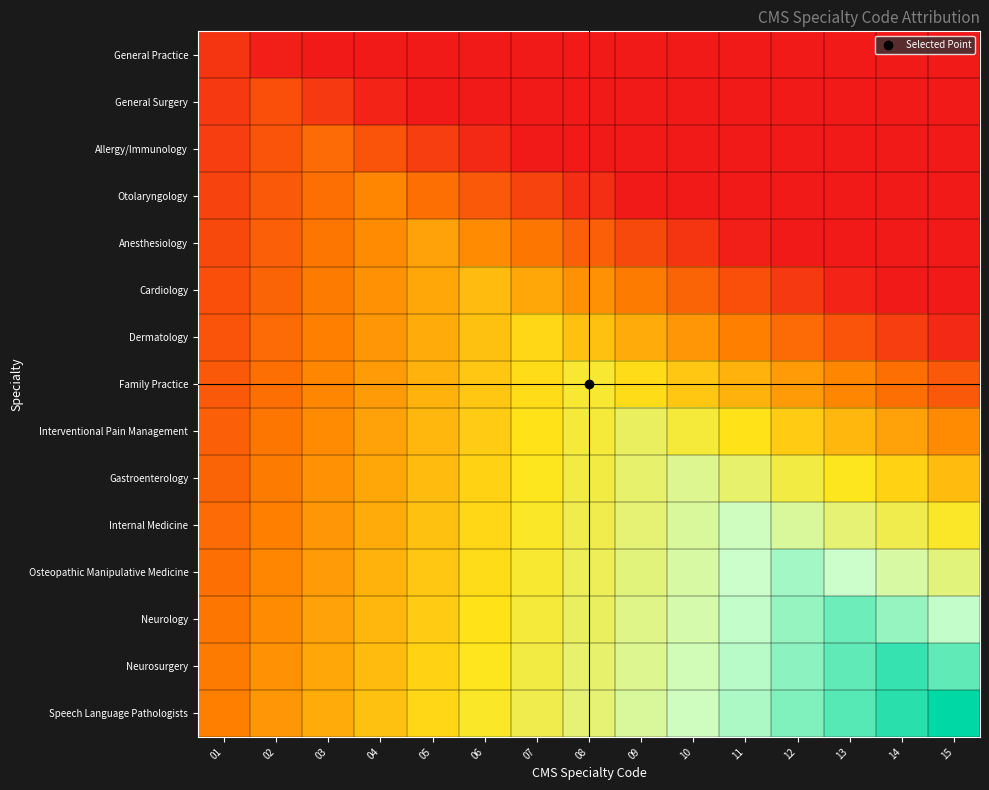

Reading left to right, list all the values displayed in this chart.

General Practice: 01=0.1	02=0.0	03=0.0	04=0.0	05=0.0	06=0.0	07=0.0	08=0.0	09=0.0	10=0.0	11=0.0	12=0.0	13=0.0	14=0.0	15=0.0
General Surgery: 01=0.1	02=0.1	03=0.1	04=0.0	05=0.0	06=0.0	07=0.0	08=0.0	09=0.0	10=0.0	11=0.0	12=0.0	13=0.0	14=0.0	15=0.0
Allergy/Immunology: 01=0.1	02=0.1	03=0.2	04=0.1	05=0.1	06=0.0	07=0.0	08=0.0	09=0.0	10=0.0	11=0.0	12=0.0	13=0.0	14=0.0	15=0.0
Otolaryngology: 01=0.1	02=0.2	03=0.2	04=0.3	05=0.2	06=0.2	07=0.1	08=0.1	09=0.0	10=0.0	11=0.0	12=0.0	13=0.0	14=0.0	15=0.0
Anesthesiology: 01=0.1	02=0.2	03=0.2	04=0.3	05=0.3	06=0.3	07=0.2	08=0.2	09=0.1	10=0.1	11=0.0	12=0.0	13=0.0	14=0.0	15=0.0
Cardiology: 01=0.1	02=0.2	03=0.2	04=0.3	05=0.3	06=0.4	07=0.3	08=0.3	09=0.2	10=0.2	11=0.1	12=0.1	13=0.0	14=0.0	15=0.0
Dermatology: 01=0.1	02=0.2	03=0.3	04=0.3	05=0.4	06=0.4	07=0.5	08=0.4	09=0.4	10=0.3	11=0.3	12=0.2	13=0.1	14=0.1	15=0.0
Family Practice: 01=0.2	02=0.2	03=0.3	04=0.3	05=0.4	06=0.4	07=0.5	08=0.5	09=0.5	10=0.4	11=0.4	12=0.3	13=0.3	14=0.2	15=0.2
Interventional Pain Management: 01=0.2	02=0.2	03=0.3	04=0.3	05=0.4	06=0.4	07=0.5	08=0.5	09=0.6	10=0.5	11=0.5	12=0.4	13=0.4	14=0.3	15=0.3
Gastroenterology: 01=0.2	02=0.2	03=0.3	04=0.3	05=0.4	06=0.5	07=0.5	08=0.6	09=0.6	10=0.7	11=0.6	12=0.6	13=0.5	14=0.5	15=0.4
Internal Medicine: 01=0.2	02=0.3	03=0.3	04=0.4	05=0.4	06=0.5	07=0.5	08=0.6	09=0.6	10=0.7	11=0.7	12=0.7	13=0.6	14=0.6	15=0.5
Osteopathic Manipulative Medicine: 01=0.2	02=0.3	03=0.3	04=0.4	05=0.4	06=0.5	07=0.5	08=0.6	09=0.6	10=0.7	11=0.7	12=0.8	13=0.7	14=0.7	15=0.6
Neurology: 01=0.2	02=0.3	03=0.3	04=0.4	05=0.4	06=0.5	07=0.5	08=0.6	09=0.7	10=0.7	11=0.8	12=0.8	13=0.9	14=0.8	15=0.8
Neurosurgery: 01=0.2	02=0.3	03=0.3	04=0.4	05=0.5	06=0.5	07=0.6	08=0.6	09=0.7	10=0.7	11=0.8	12=0.8	13=0.9	14=0.9	15=0.9
Speech Language Pathologists: 01=0.3	02=0.3	03=0.4	04=0.4	05=0.5	06=0.5	07=0.6	08=0.6	09=0.7	10=0.7	11=0.8	12=0.8	13=0.9	14=0.9	15=1.0